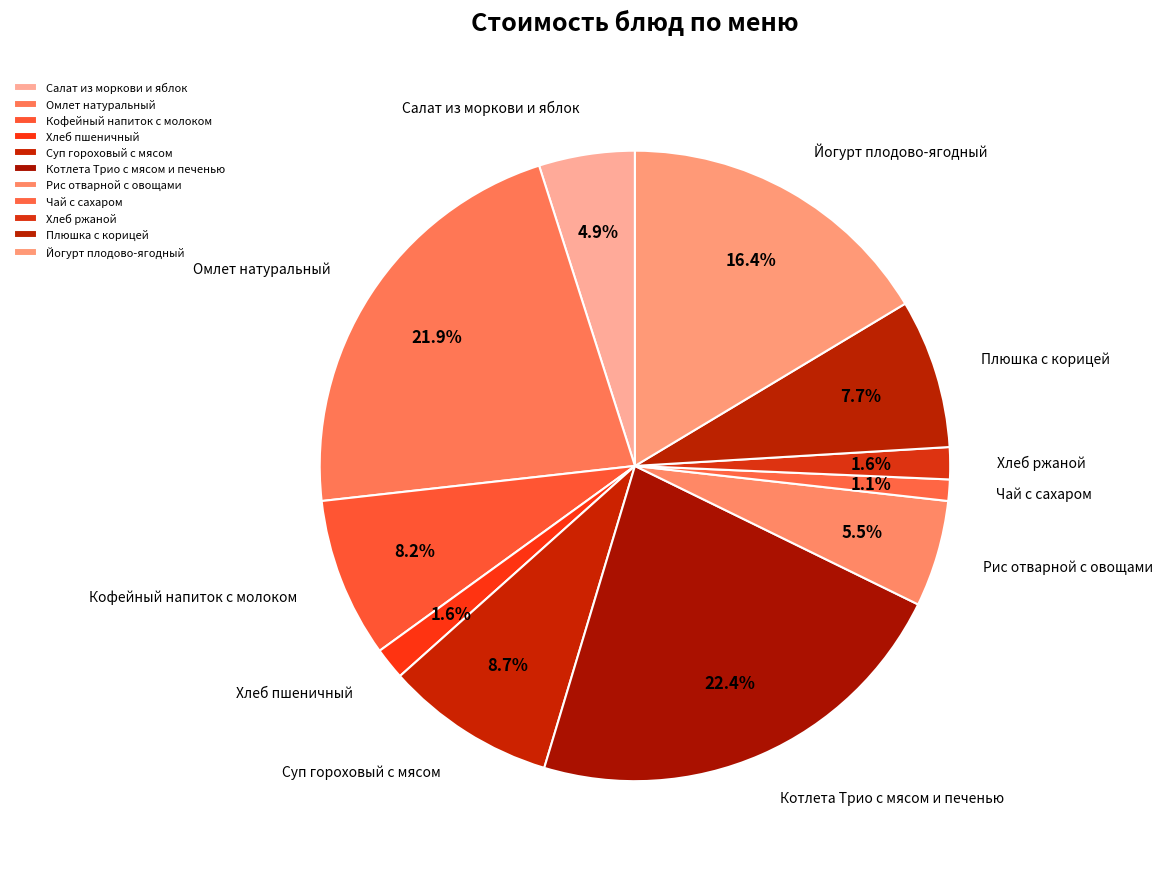

To the nearest percent, what is the combined percentage of Кофейный напиток с молоком and Омлет натуральный?

30%